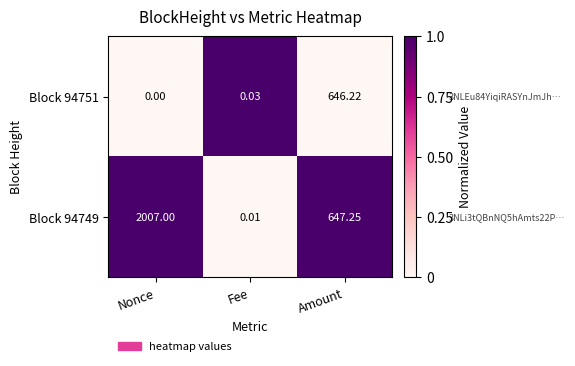

What is the difference between the highest and lowest values at Amount?

1.0